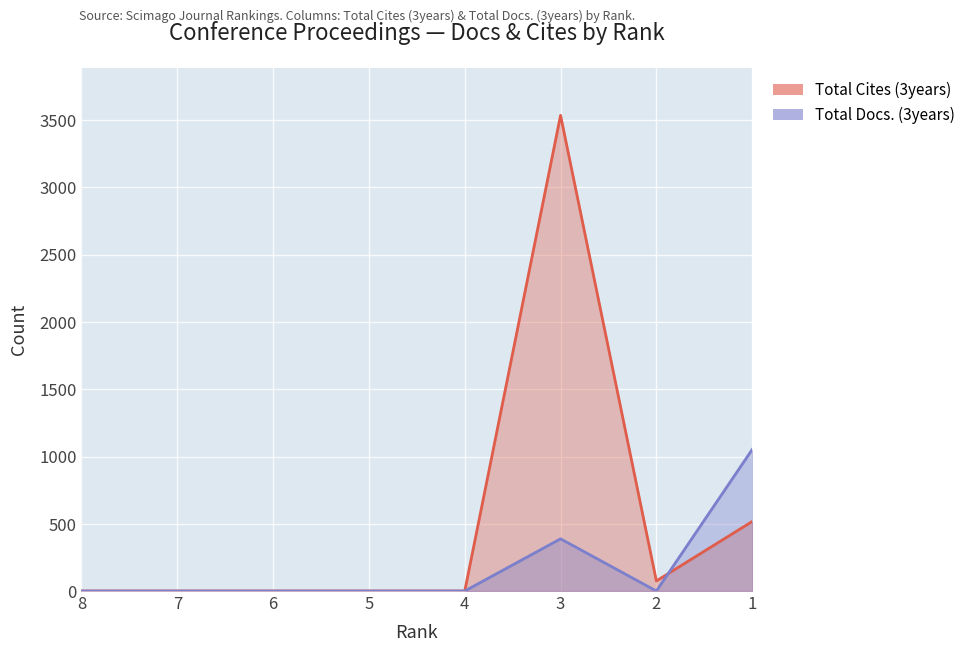

How many lines are shown in the chart?

2